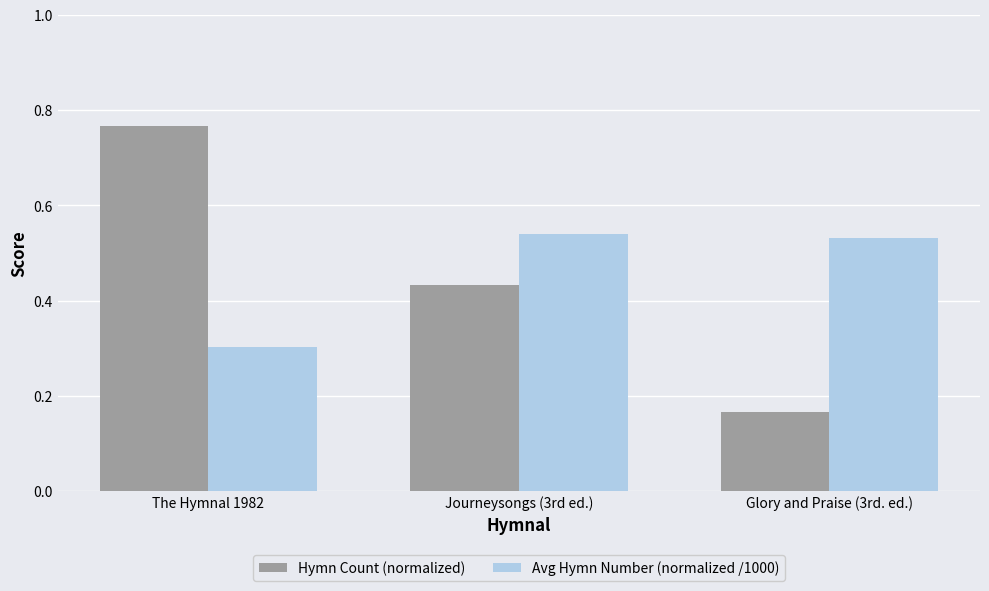

What is the sum of all Avg Hymn Number (normalized /1000) values?

1.4